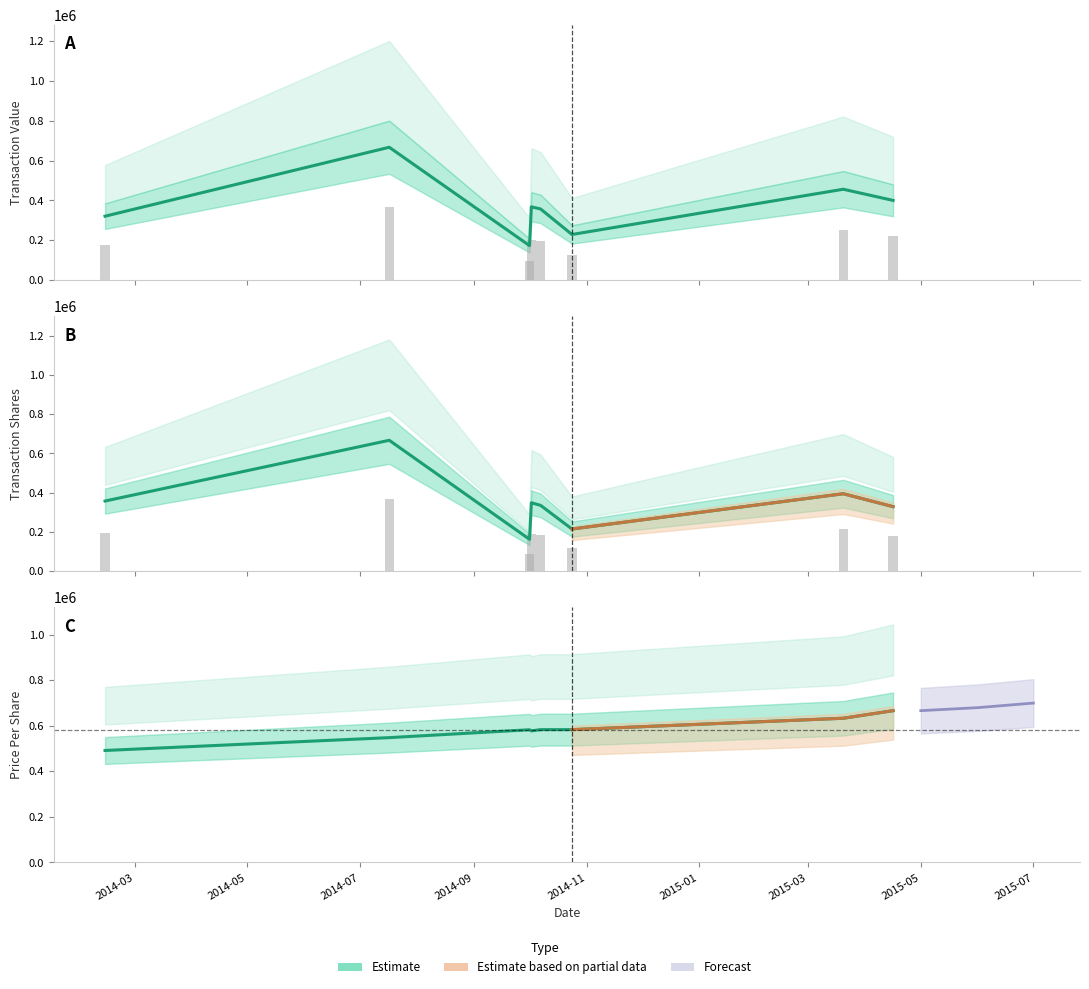

Reading left to right, transcribe all the data shown in this chart.

transactionShares: 196644.7	366712.0	89520.5	191886.5	184541.0	118323.4	217107.1	180922.6
transactionPricePerShare: 491874.1	548317.7	582905.3	577904.7	583405.4	583422.0	633411.5	666749.0
transactionValue: 320731.0	666749.0	173032.0	367710.0	357000.0	228907.0	456000.0	400000.0